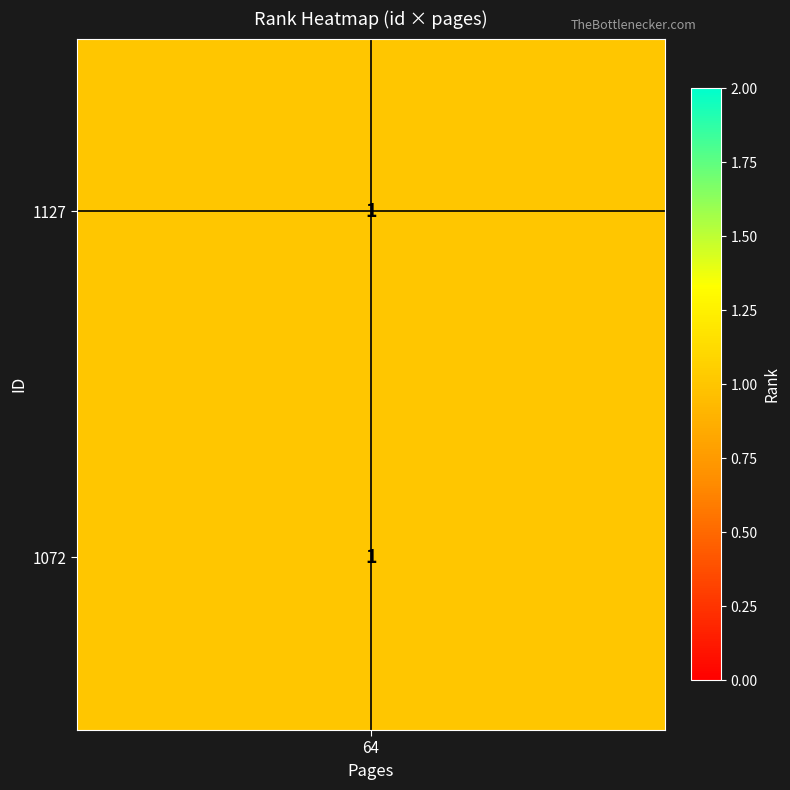

At which category does the chart reach its minimum across all series?

64